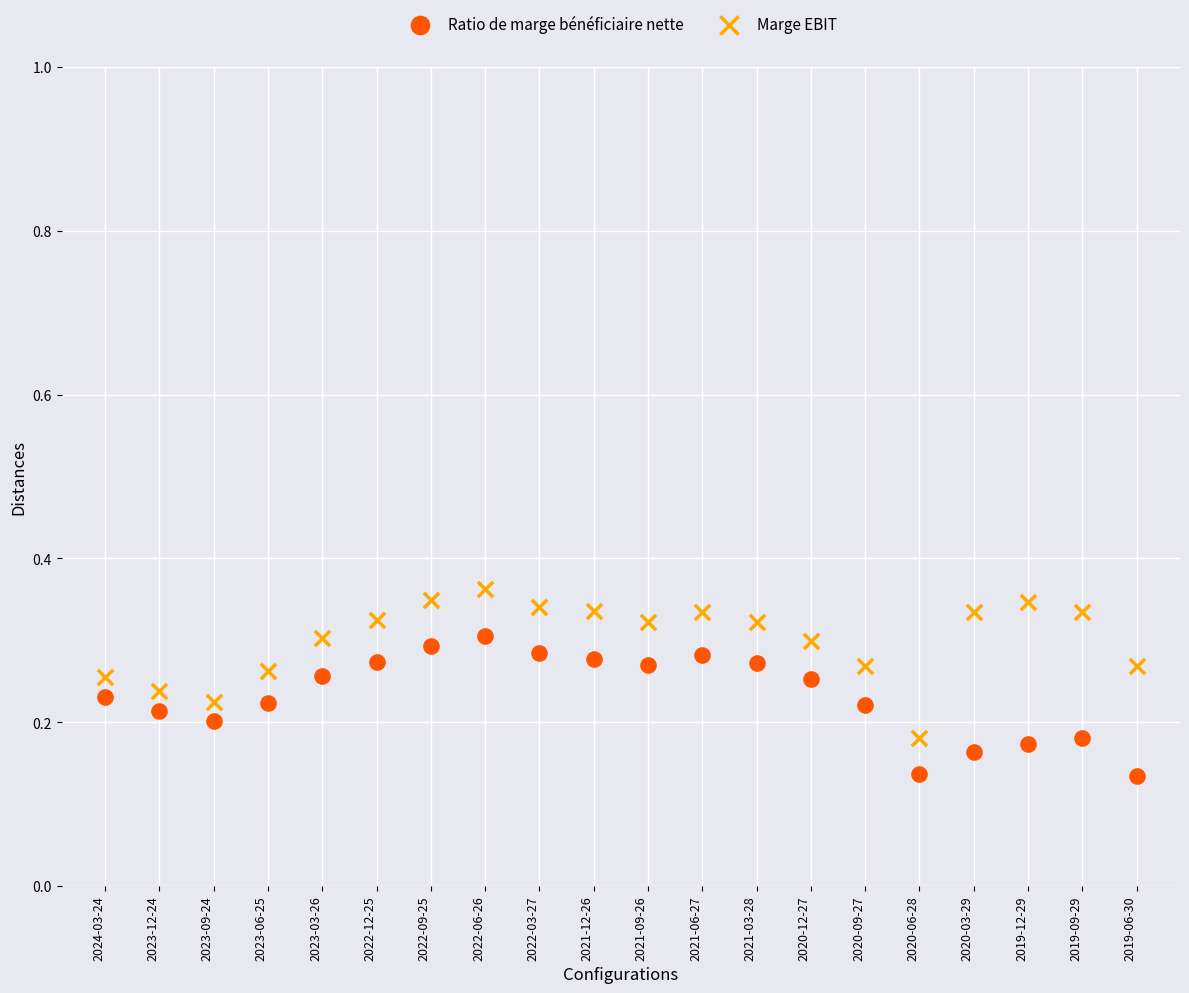

Which series contains the highest Y value?

Marge EBIT